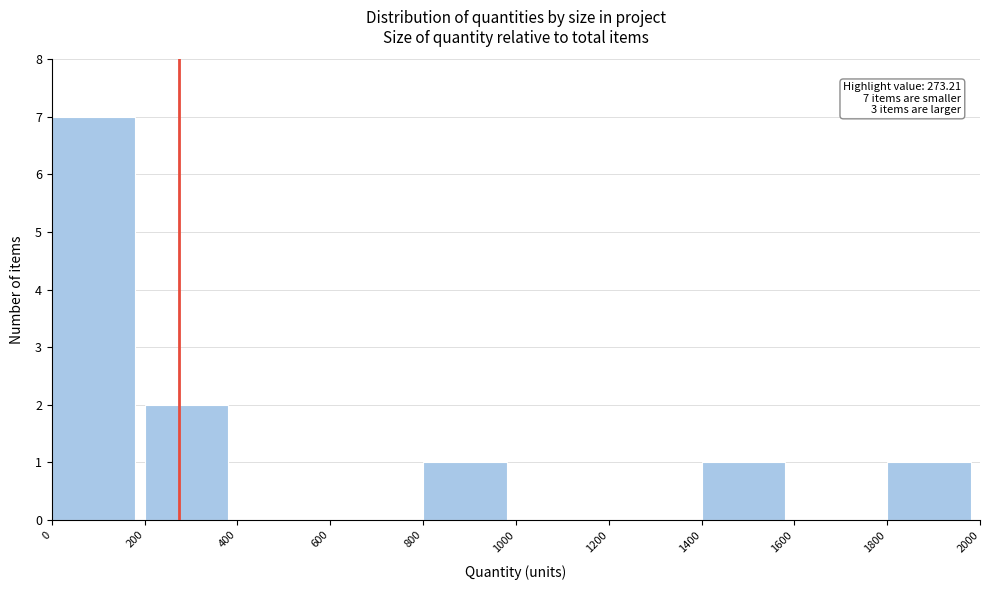

Which range on the x-axis has the tallest bar?

0 to 200